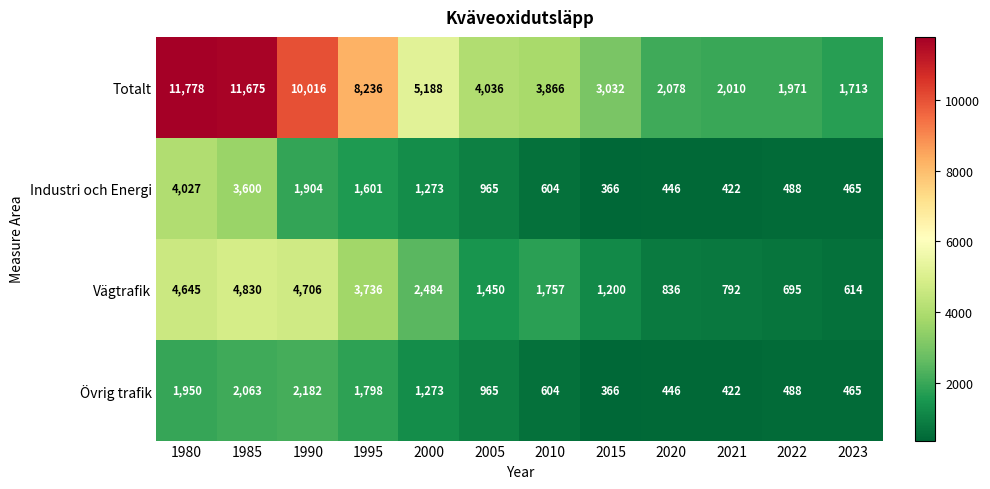

At how many categories does at least one series exceed 3413?

7